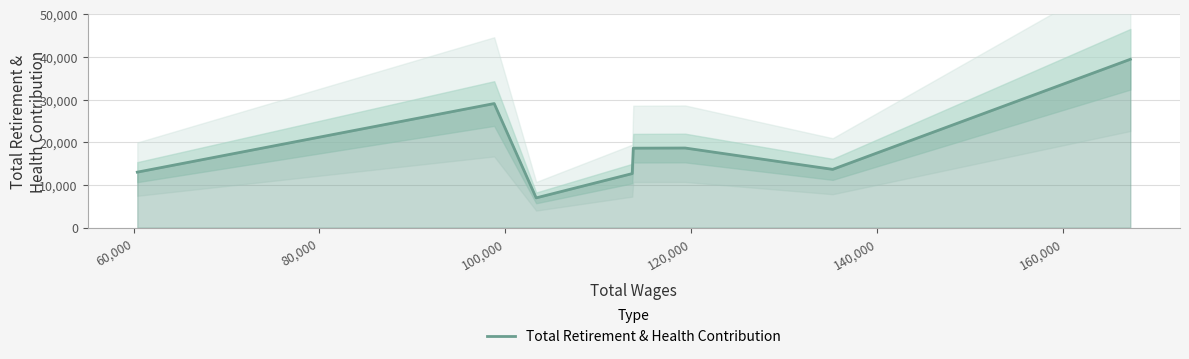

What is the maximum value shown in the chart?

39454